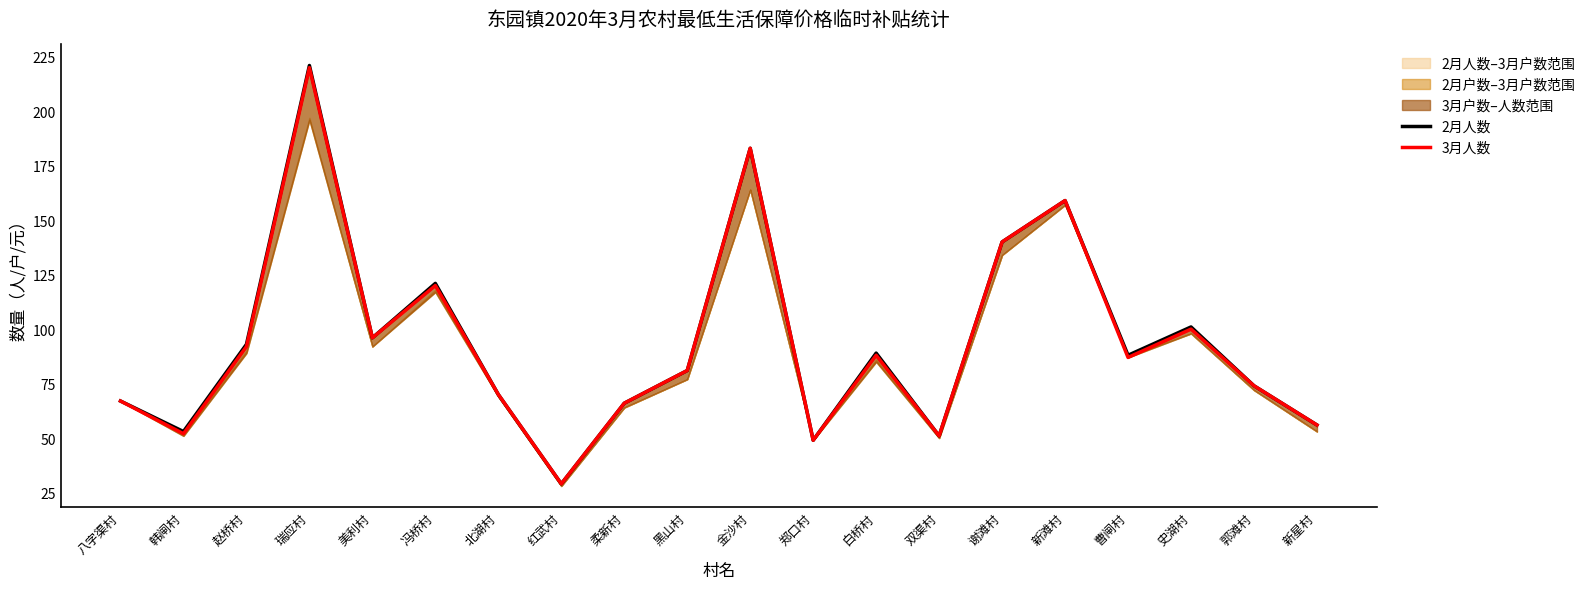

At which label does 3月人数 first exceed 87?

赵桥村